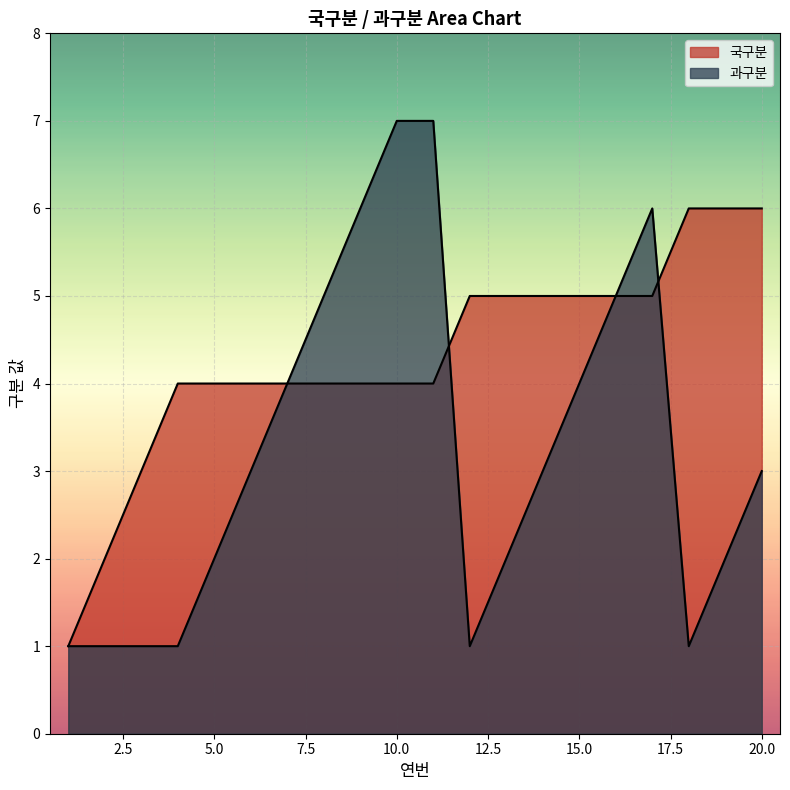

What are all the series names shown in the legend?

국구분, 과구분